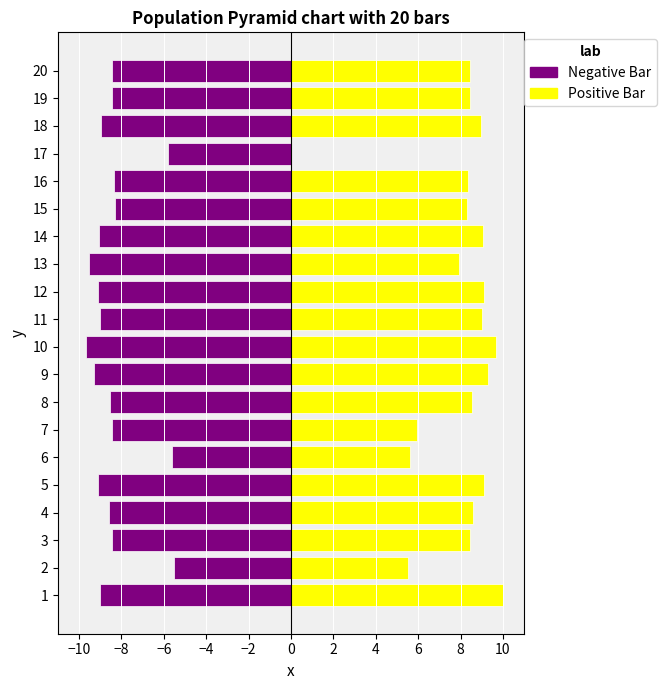

Which series has the largest range (max minus min)?

Positive Bar